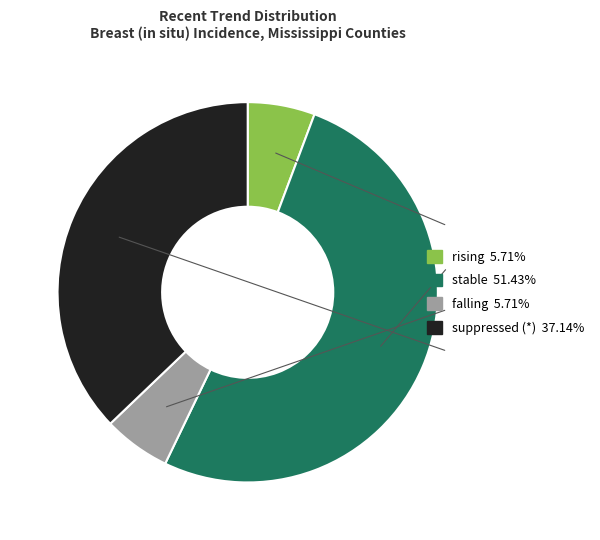

Does any single category account for the majority?

Yes